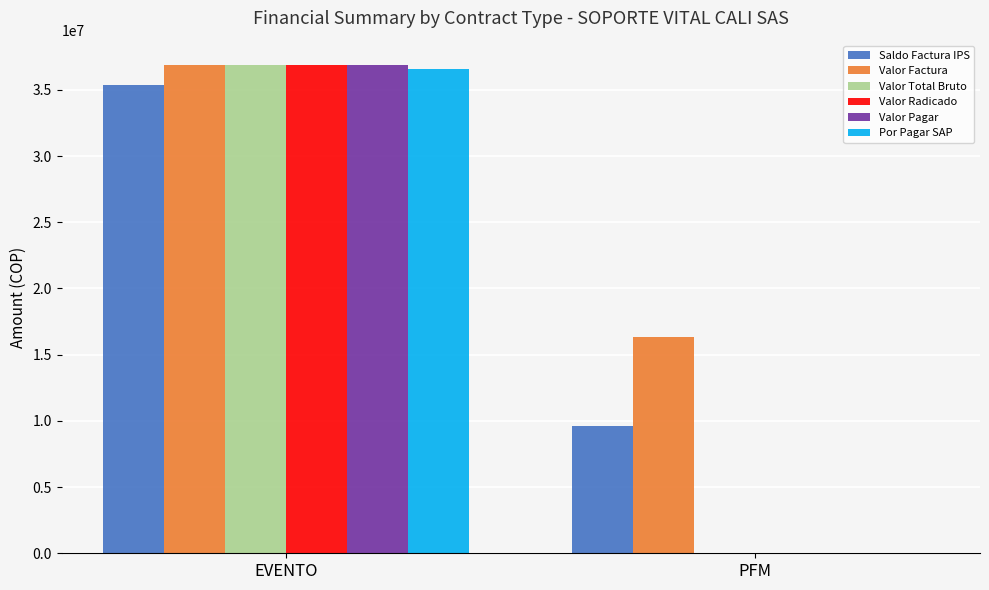

What is the total value across all series at PFM?

25920000